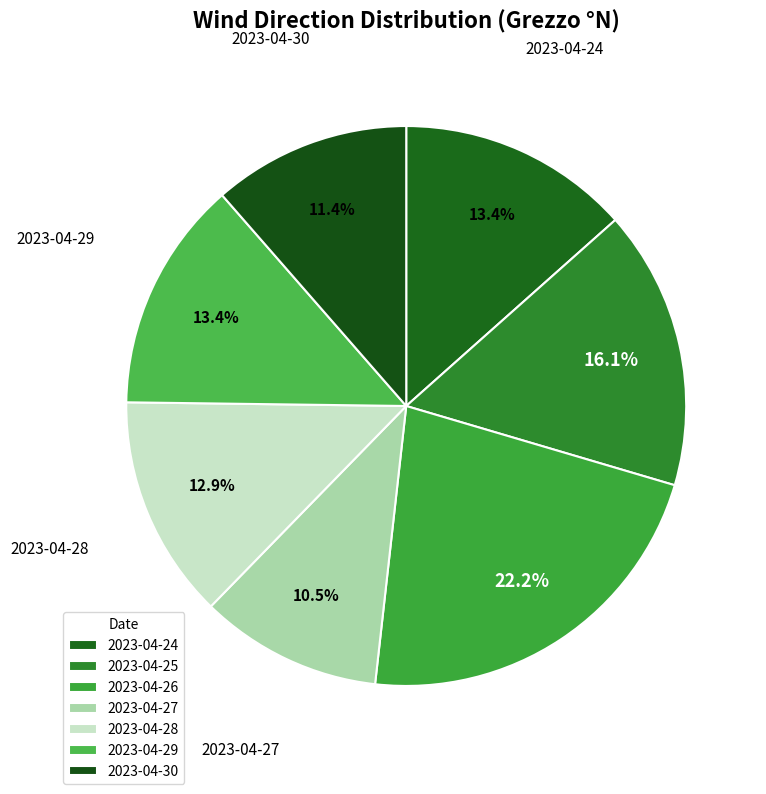

Is it true that 2023-04-26 is 22% of the pie?

True